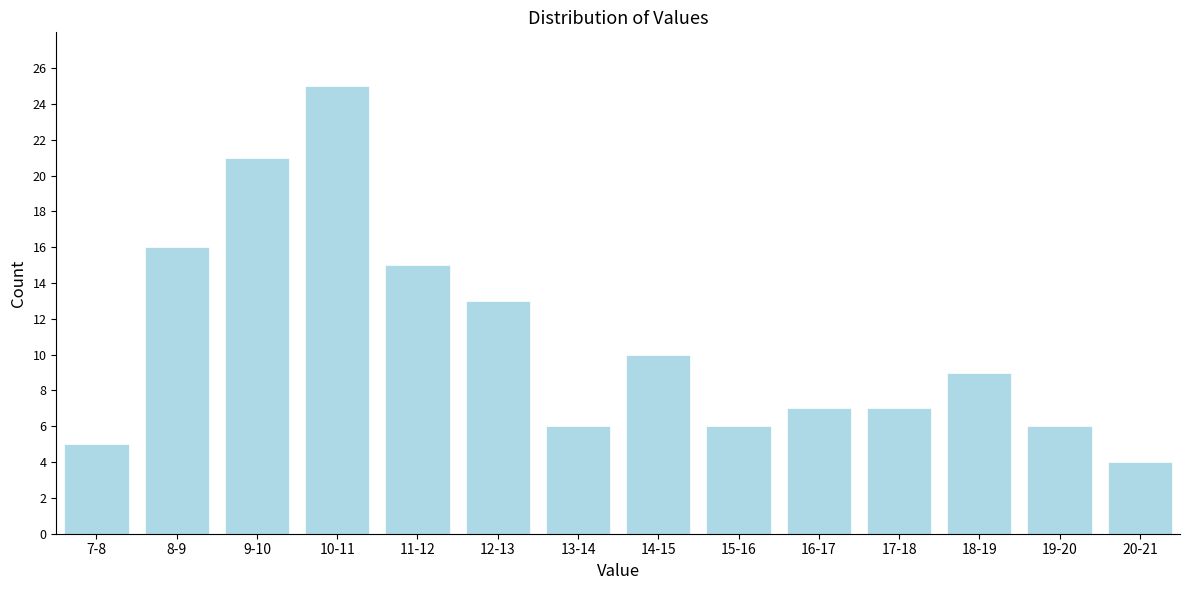

Reading left to right, list all the values displayed in this chart.

5	16	21	25	15	13	6	10	6	7	7	9	6	4